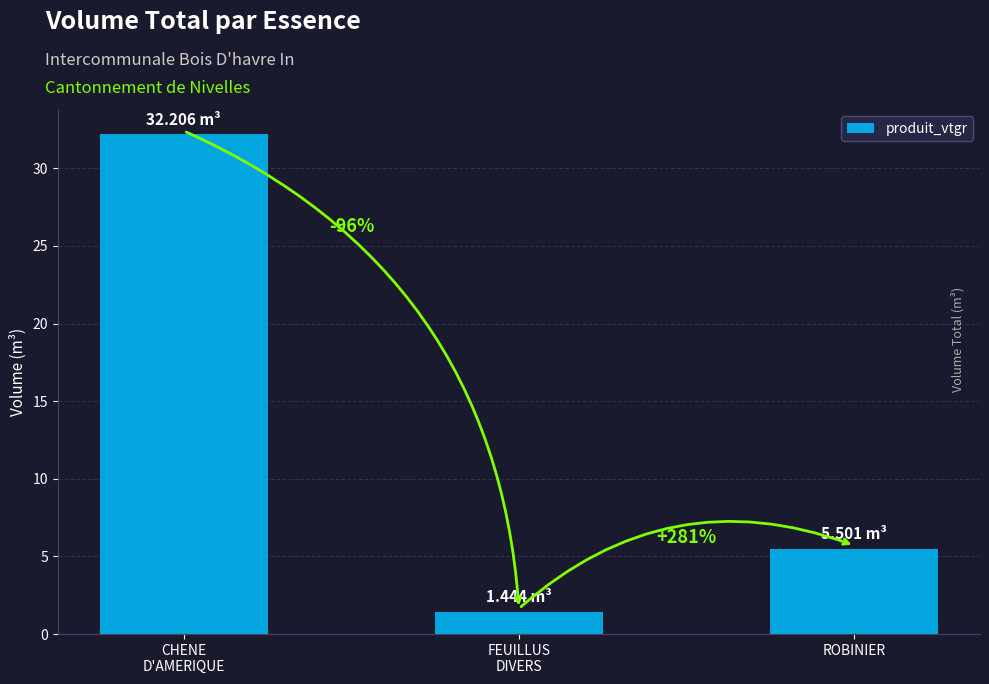

What is the label of the 1st bar from the right?

ROBINIER